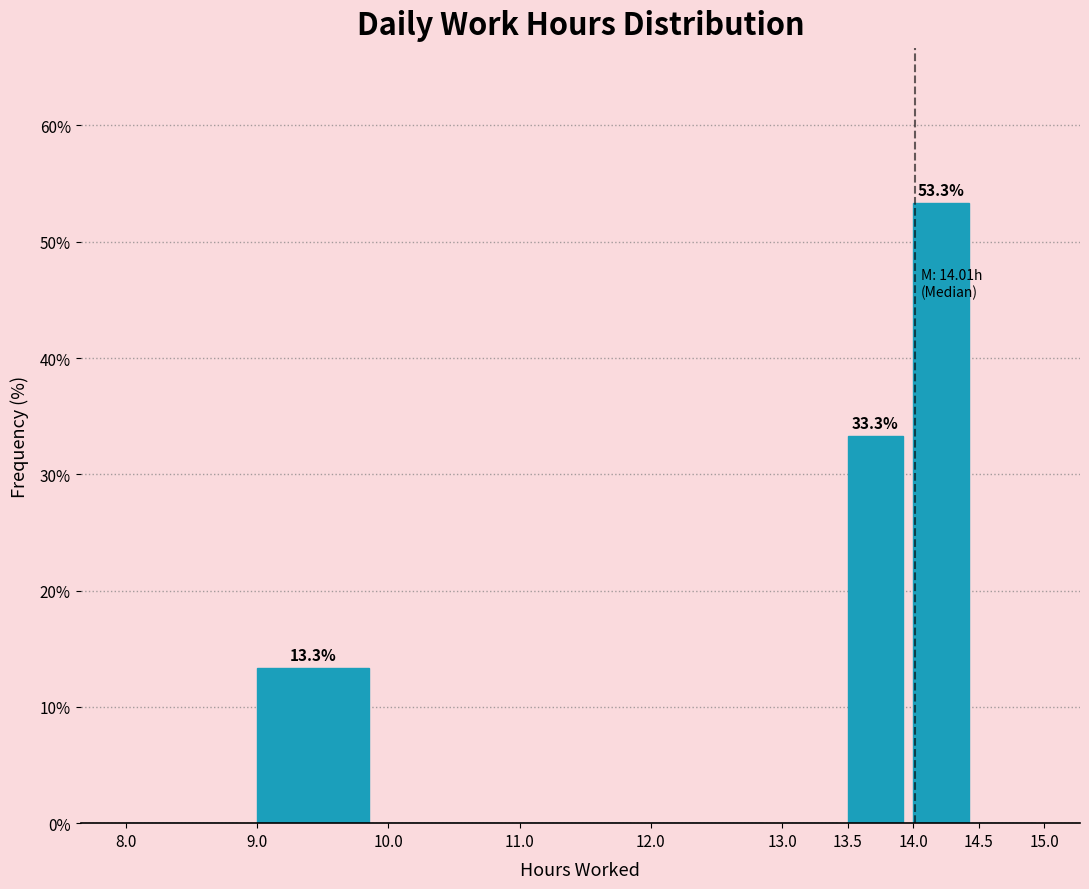

Which range on the x-axis has the tallest bar?

14.0 to 14.5